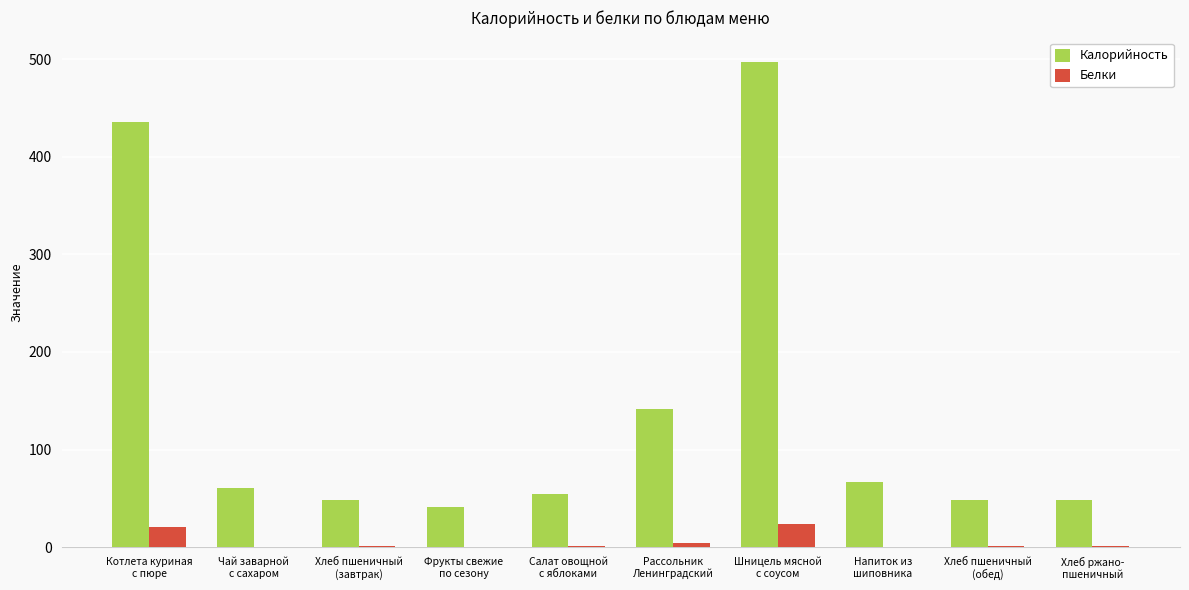

True or false: Калорийность has a value of 584.2 at Котлета куриная
с пюре.

False